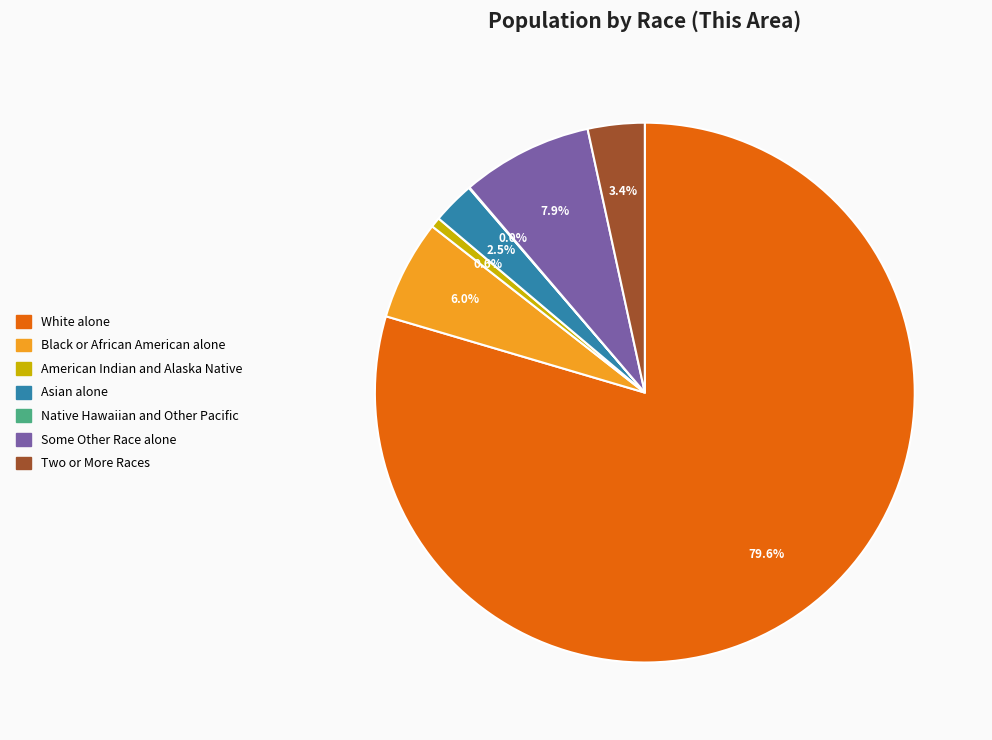

To the nearest percent, what is the difference between the largest and smallest slice percentages?

80%